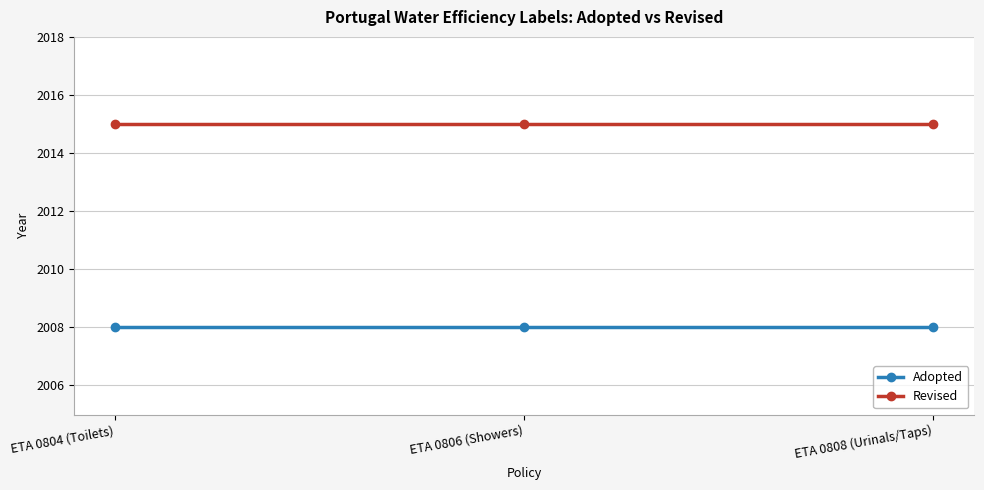

What is the sum of the Adopted values at ETA 0804 (Toilets) and ETA 0808 (Urinals/Taps)?

4016